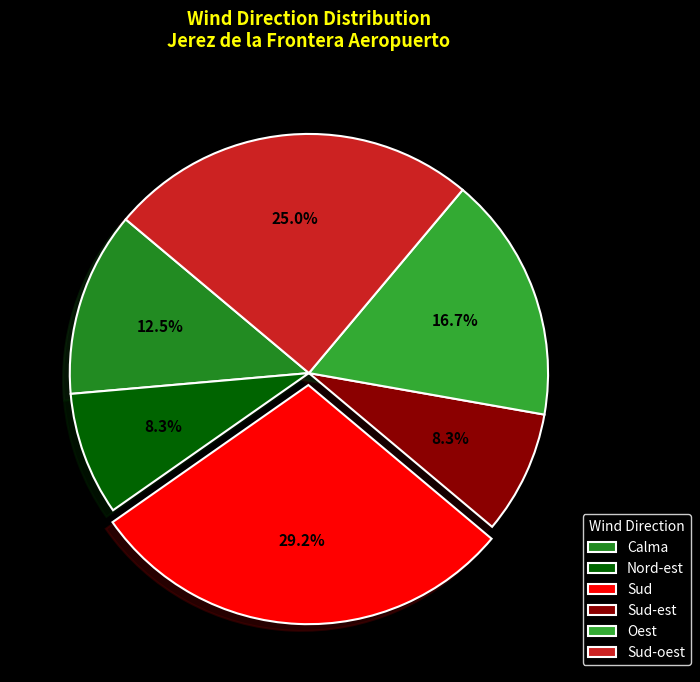

To the nearest percent, what is the difference between the Nord-est and Calma slice percentages?

4%